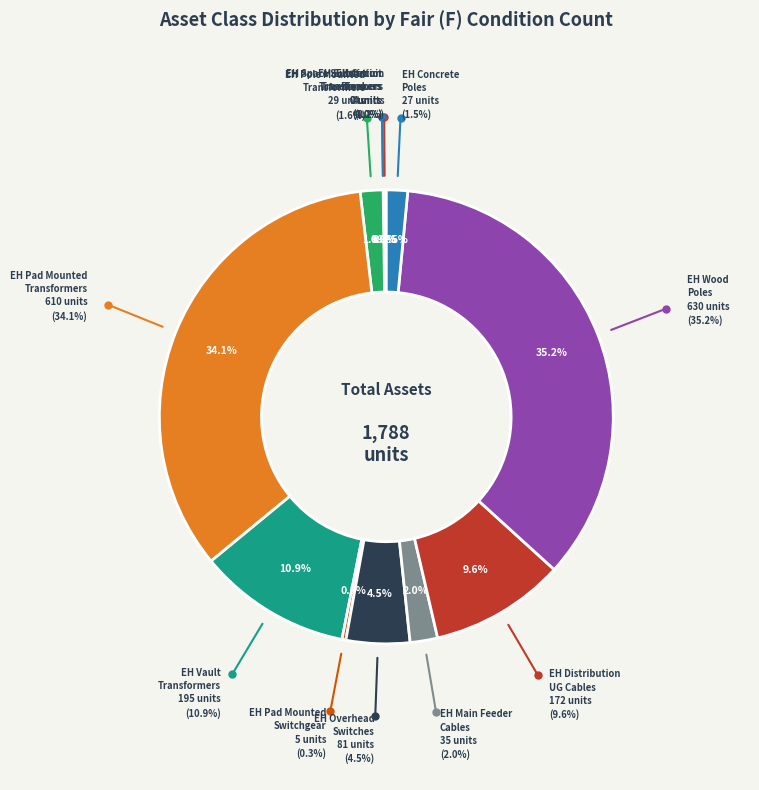

Count the number of slices in the pie.

12